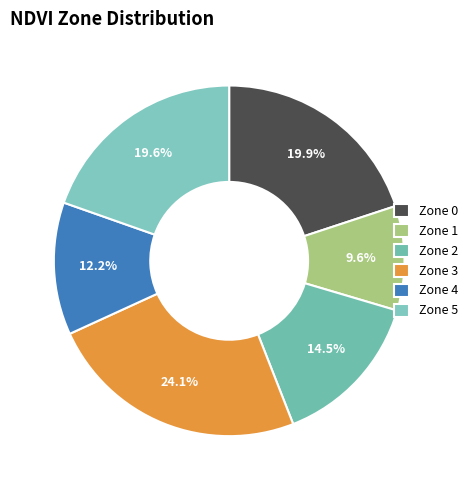

To the nearest percent, what percentage of the pie is Zone 3?

24%